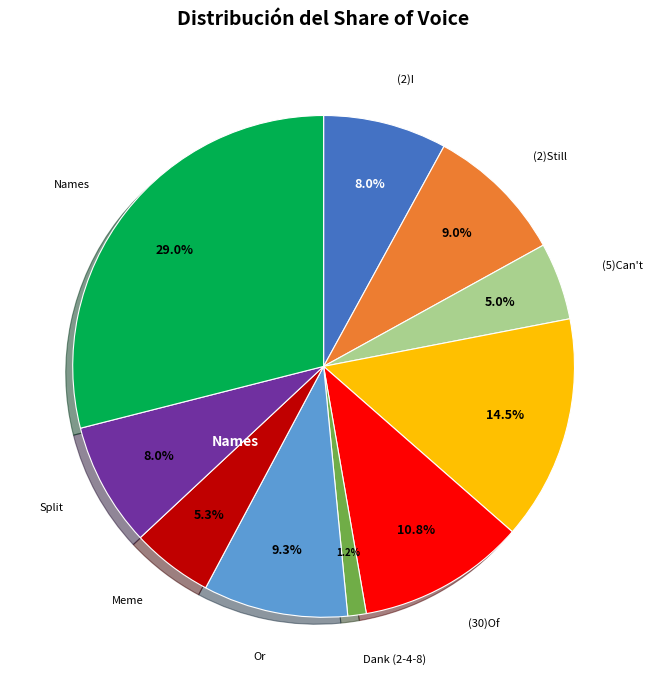

Does any single category account for the majority?

No